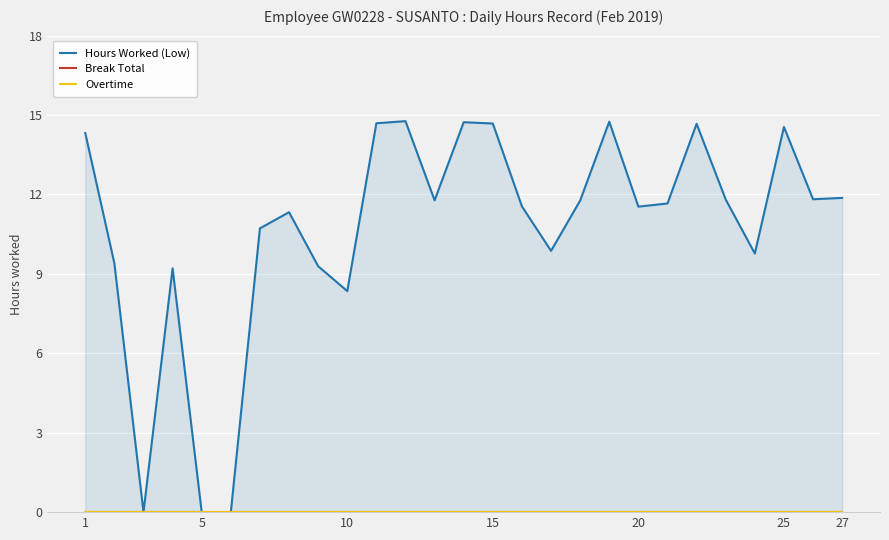

How many lines are shown in the chart?

3